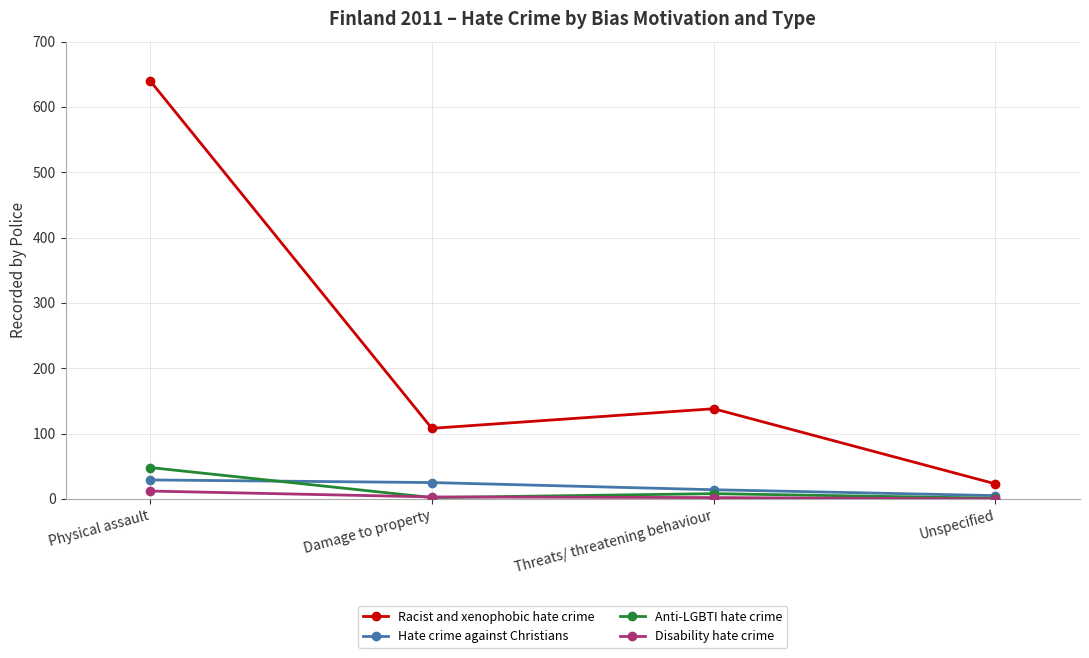

What is the difference between the second highest and second lowest values in the Disability hate crime series?

1